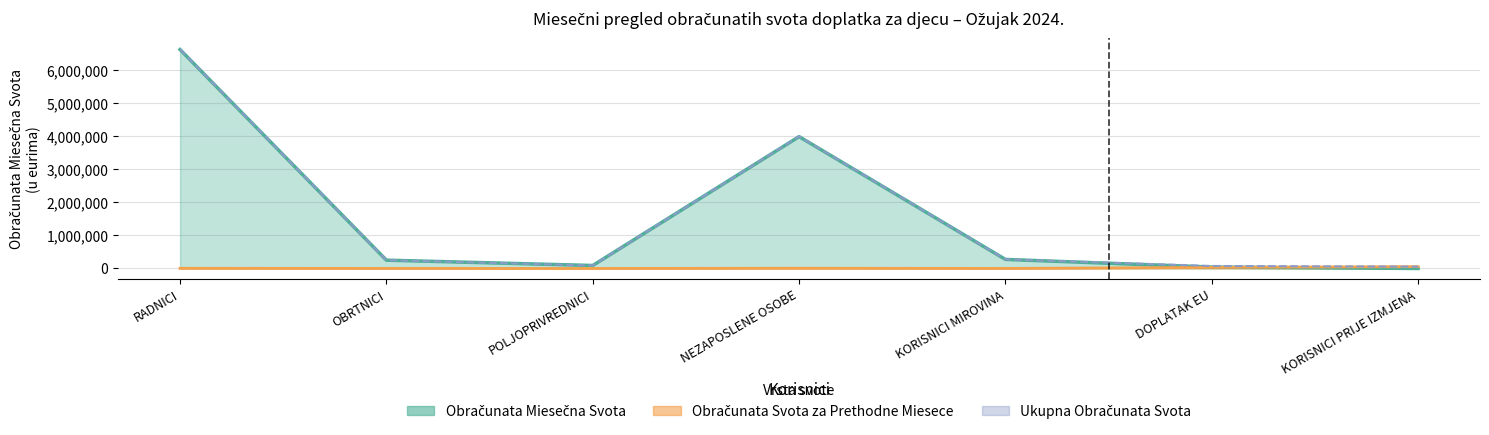

What position from the left is KORISNICI MIROVINA?

5